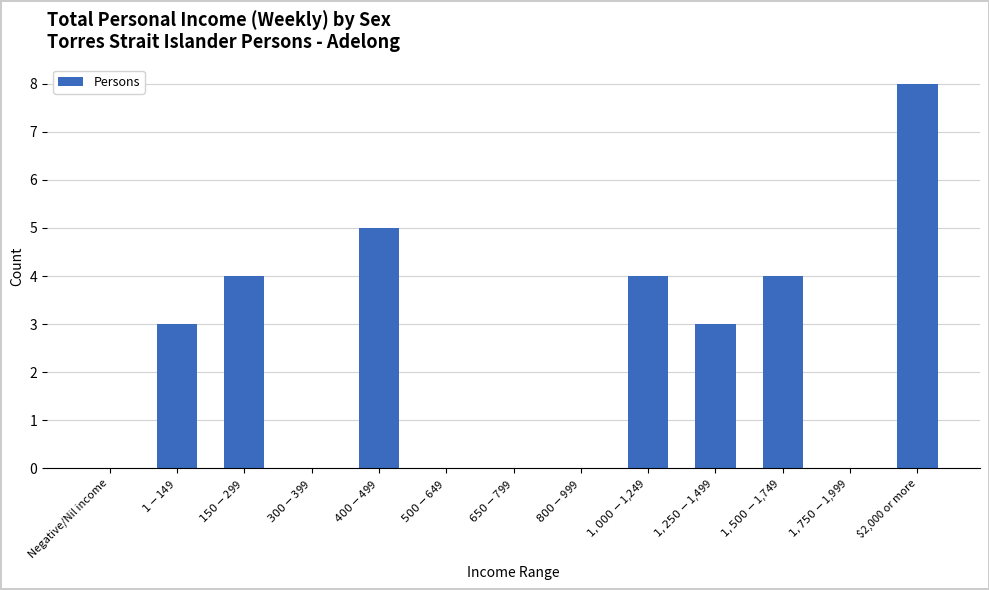

What is the greatest value displayed?

8